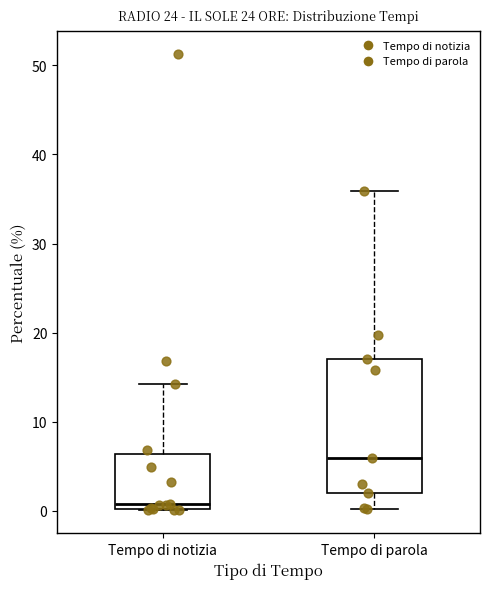

Where is the lower edge of the box for Tempo di notizia on the y-axis? The values are not printed on the chart, so give them approximately, as read against the axis.

0